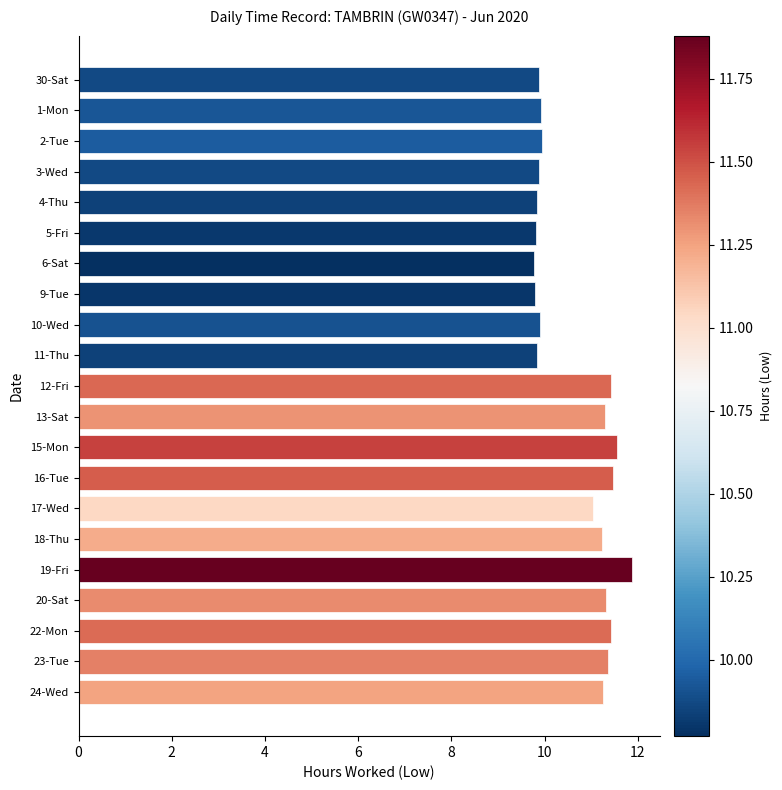

What is the greatest value displayed?

11.9